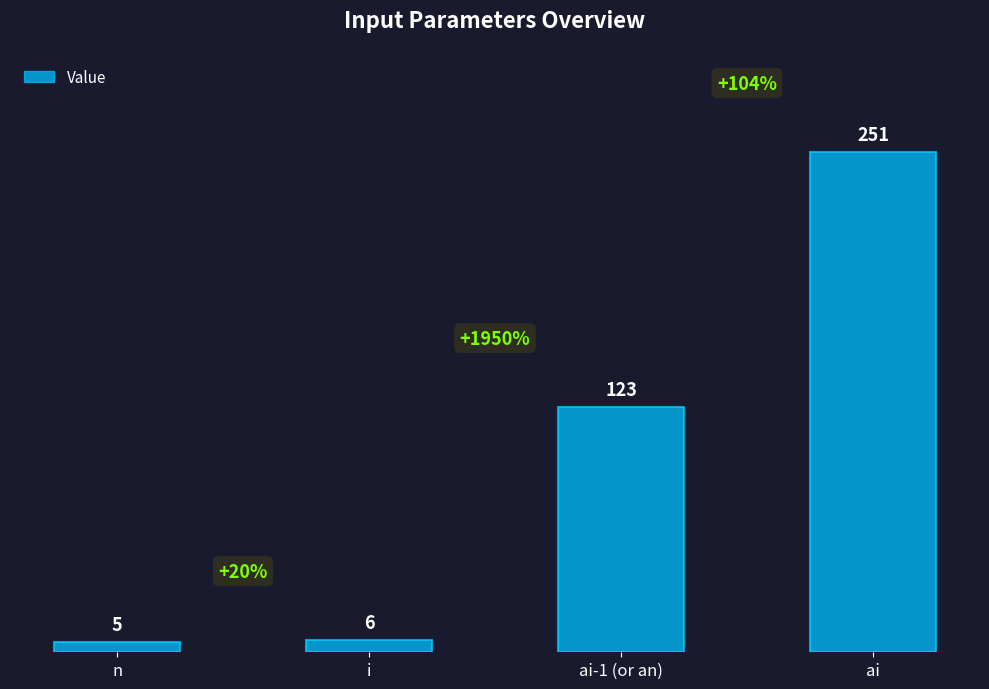

Count the number of data series in this chart.

1